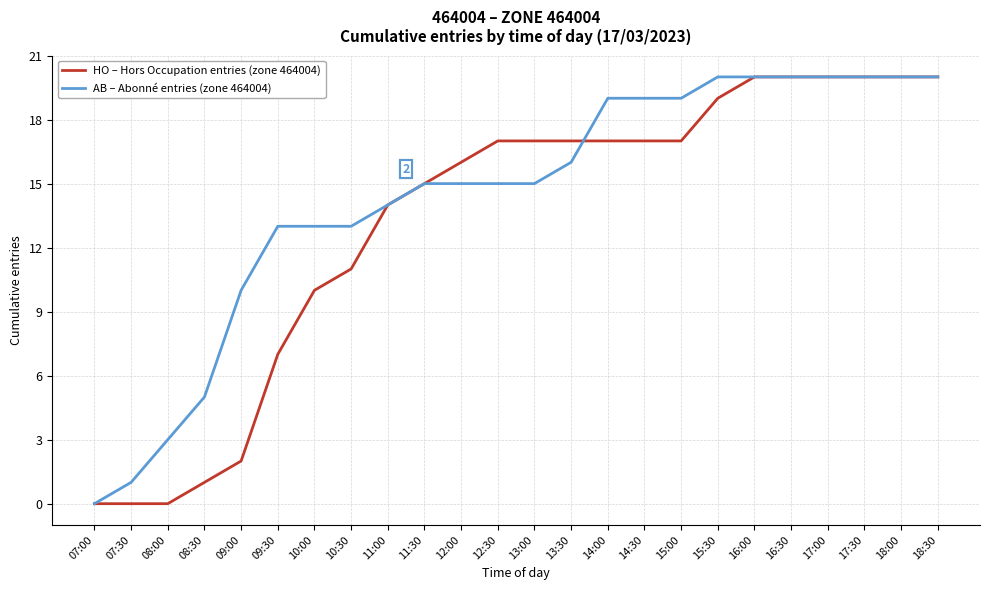

What is the maximum value shown in the chart?

20